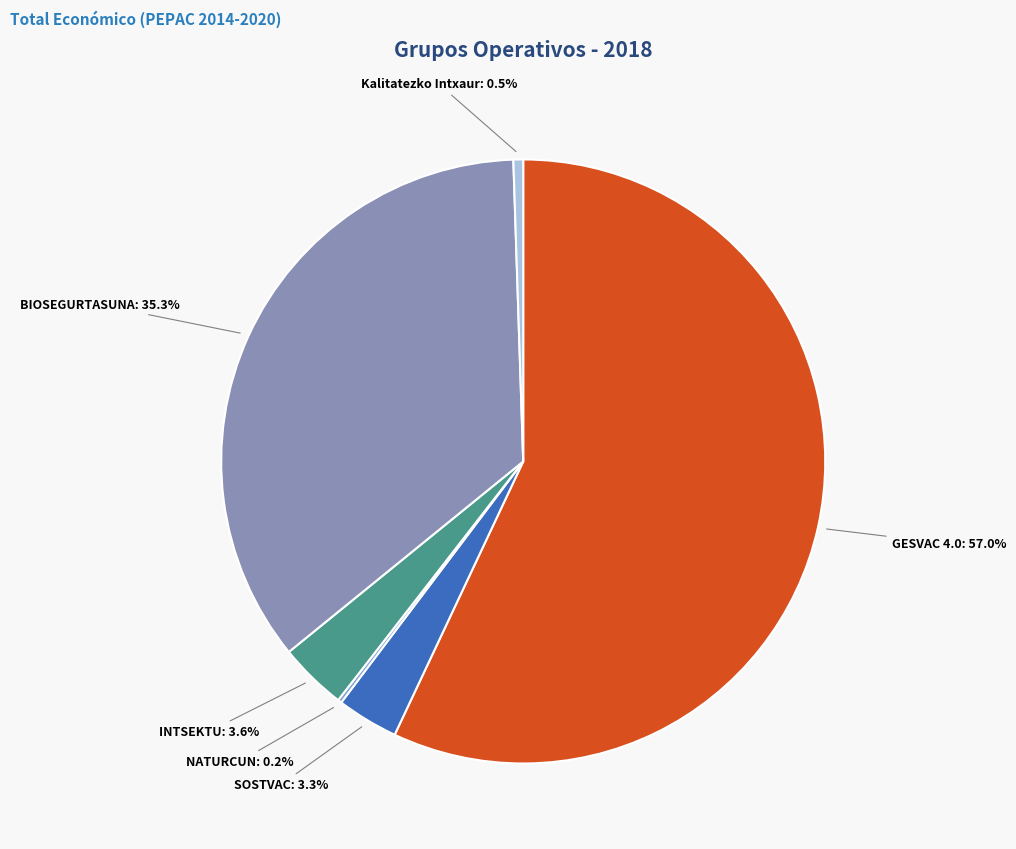

Which slice represents more than half of the pie?

GESVAC 4.0